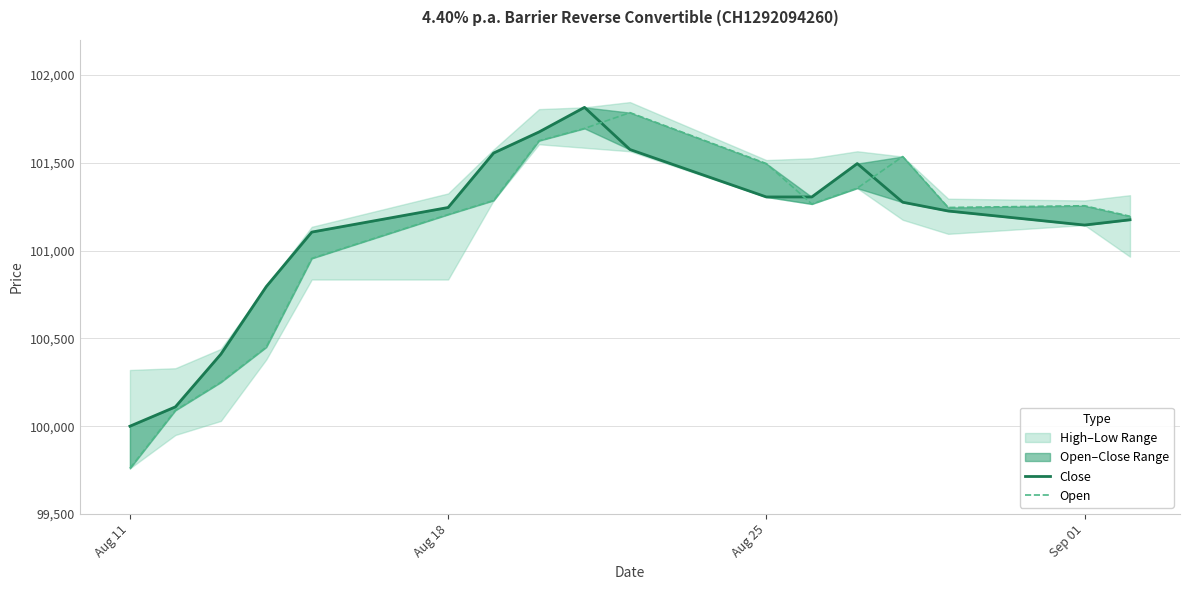

Is the value of Open at 7 greater than the value of Close at 12?

Yes